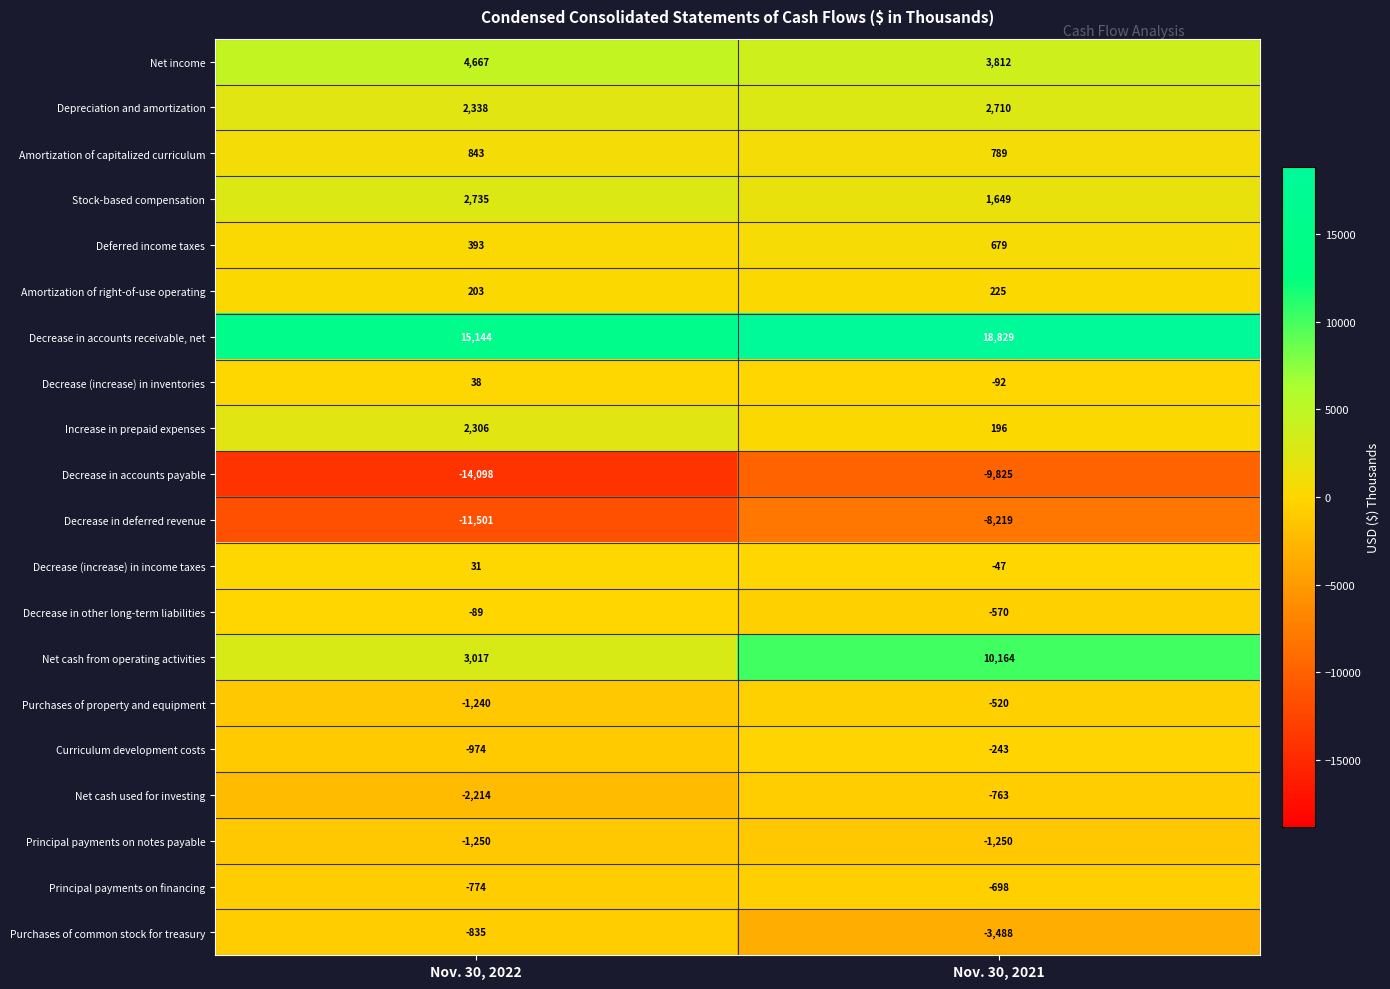

Between Nov. 30, 2022 and Nov. 30, 2021, which series saw the biggest shift?

Net cash from operating activities